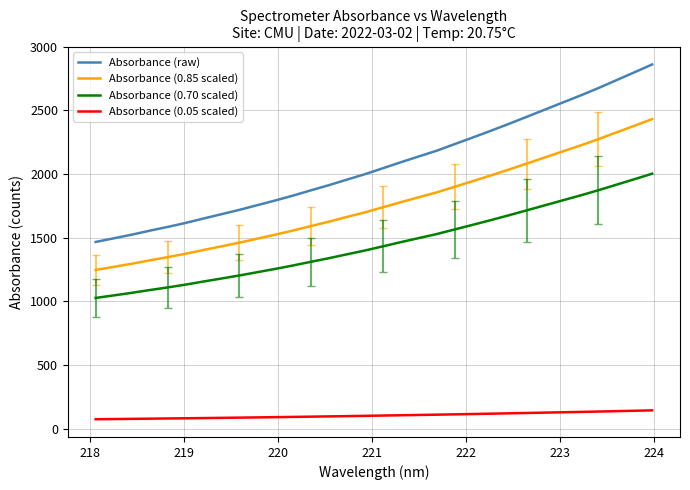

Which series has the widest spread of values?

Absorbance (raw)